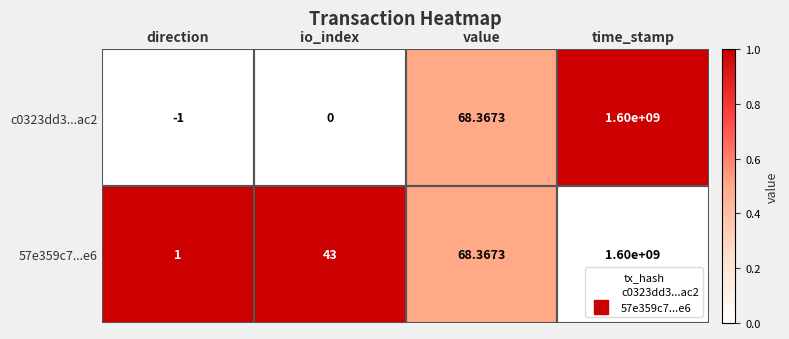

Which category has the highest value in the 57e359c7...e6 series?

time_stamp